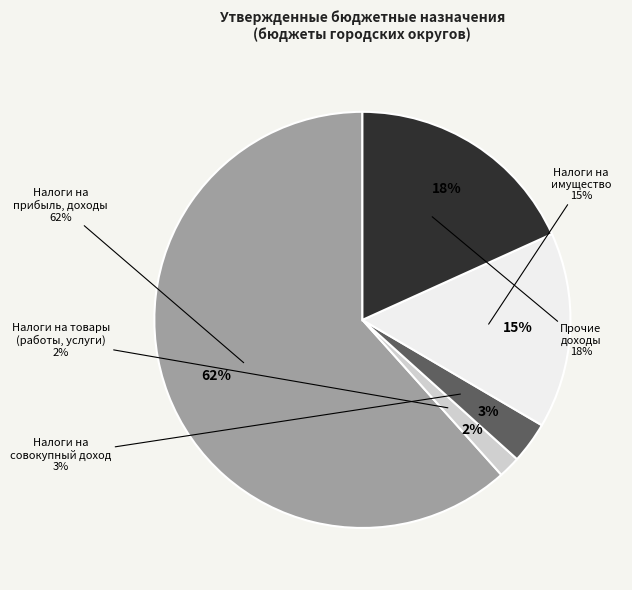

What is the ratio of the value at НАЛОГИ НА ПРИБЫЛЬ, ДОХОДЫ to the value at ПРОЧИЕ ДОХОДЫ?

3.4